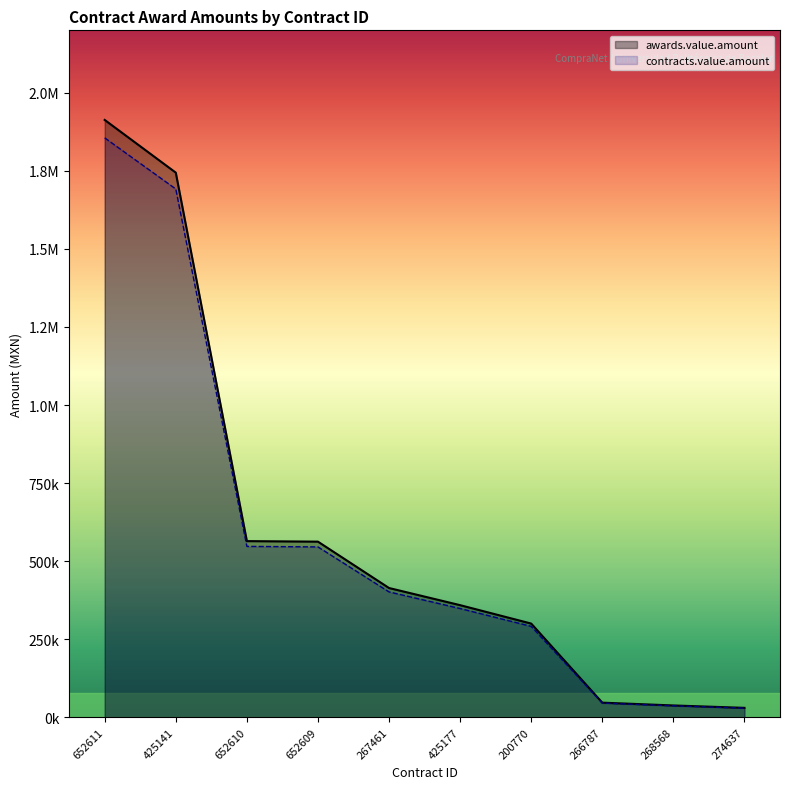

Which category has the highest value in the awards.value.amount series?

652611